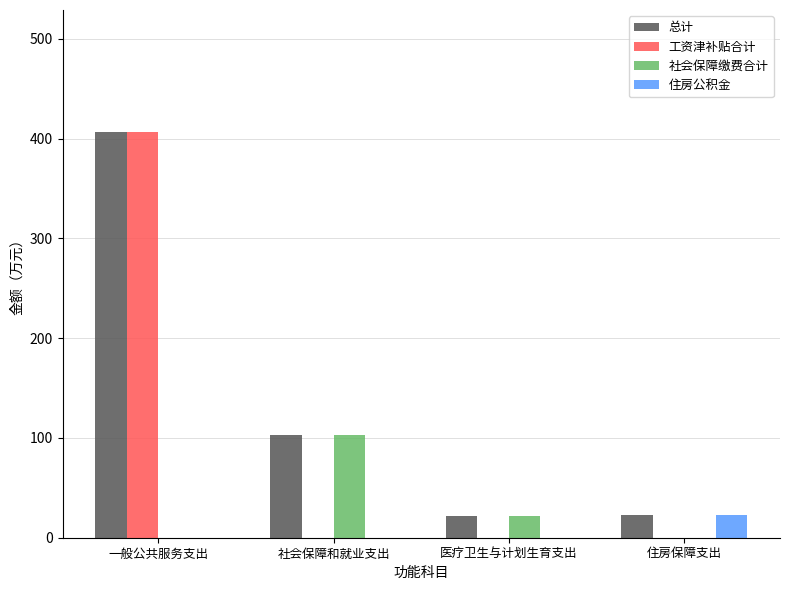

At which category is the sum across all series the highest?

一般公共服务支出